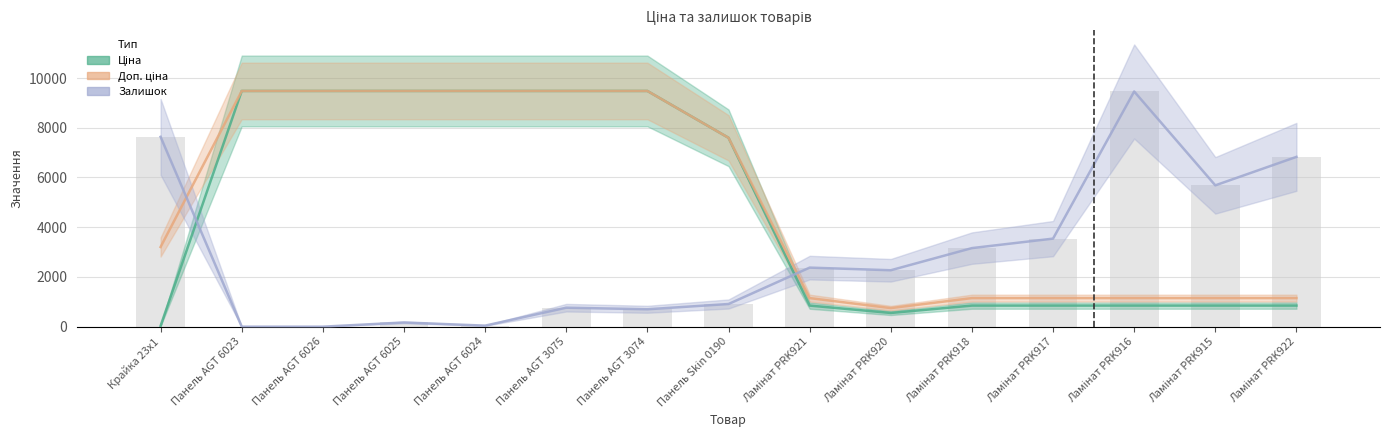

Are the bars horizontal?

No